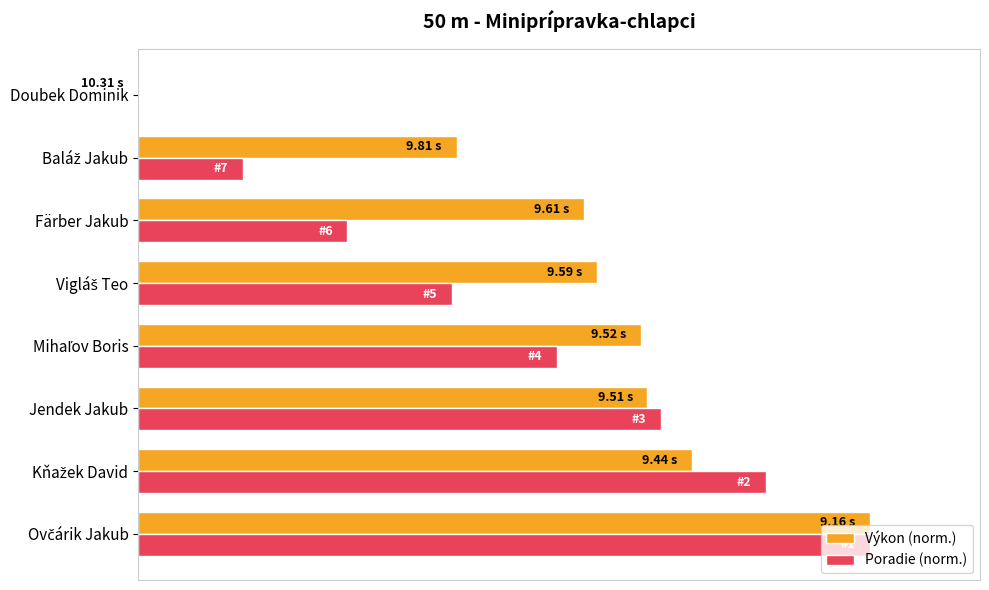

What are all the series names shown in the legend?

Výkon (norm.), Poradie (norm.)